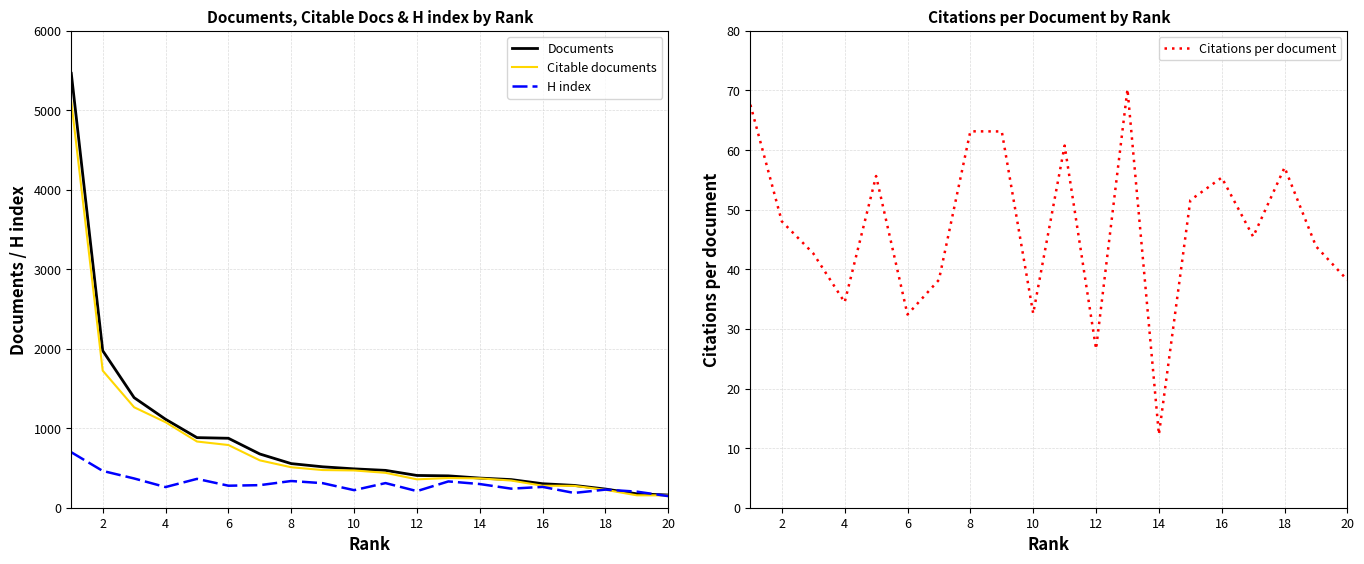

What is the smallest value displayed?

12.3